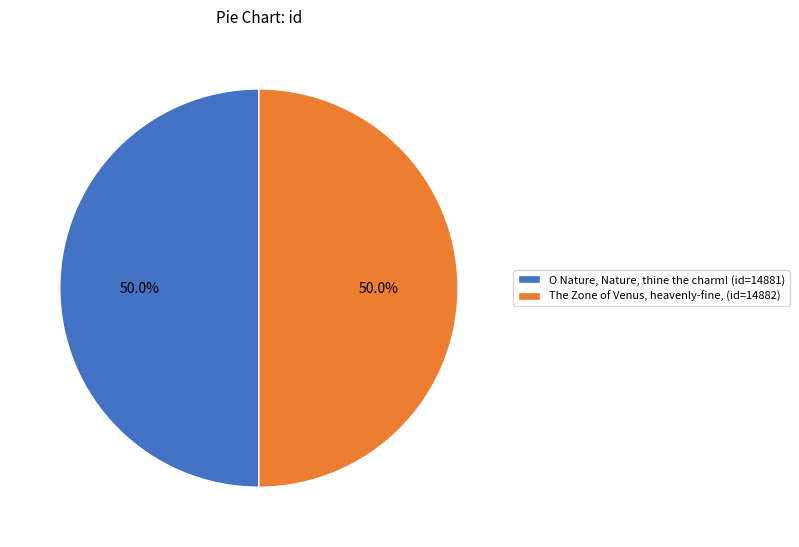

To the nearest percent, what is the combined percentage of The Zone of Venus, heavenly-fine, and O Nature, Nature, thine the charm!?

100%